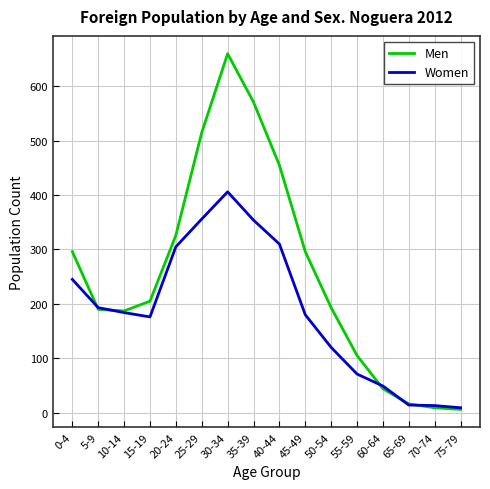

List the series in order of their peak value, highest first.

Men, Women